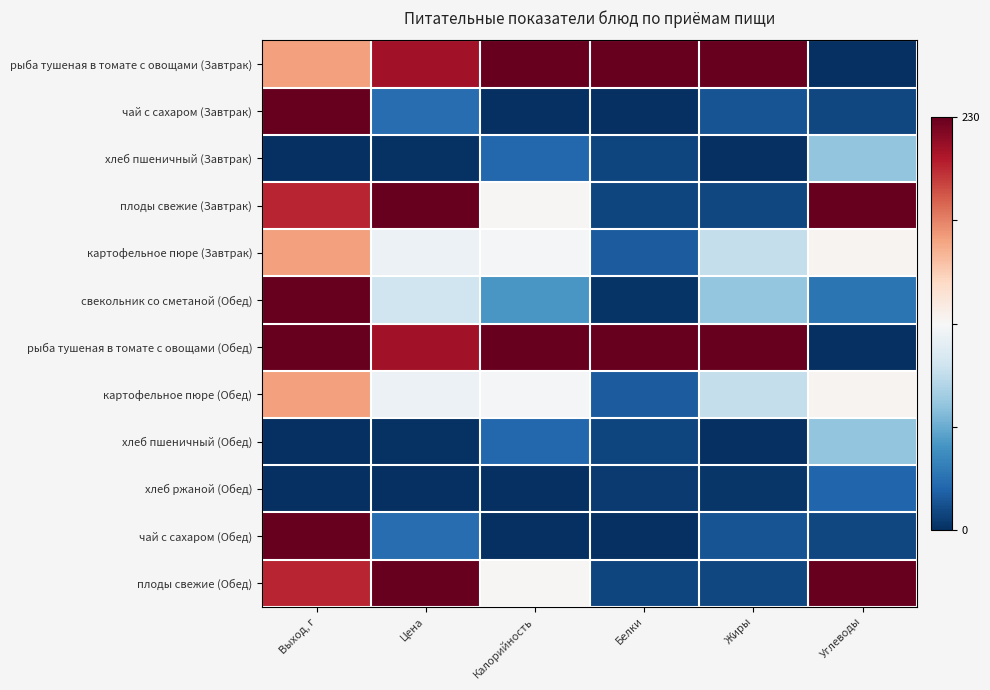

Count the number of categories in the chart.

6